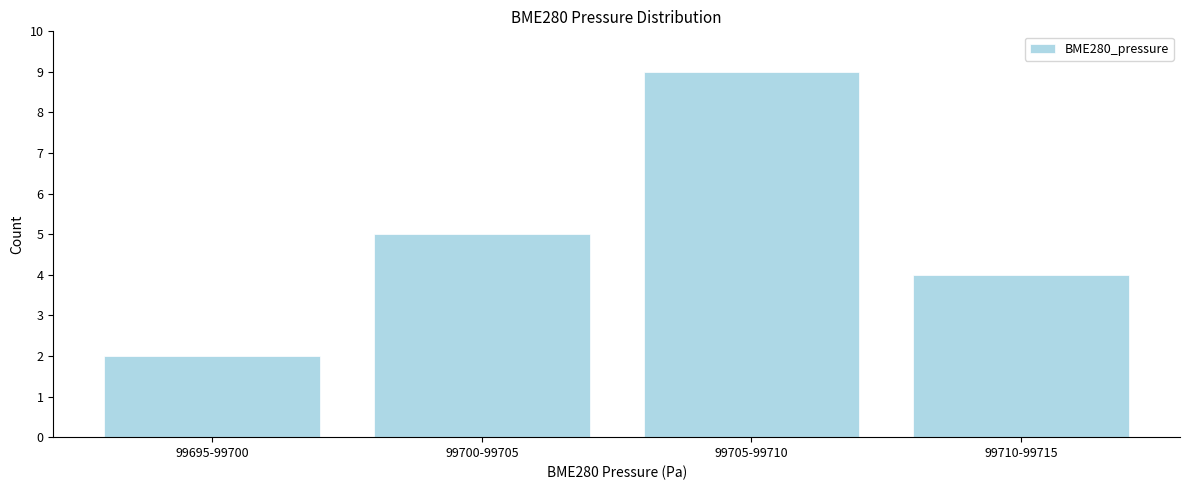

Reading right to left, extract all data points from this chart.

4	9	5	2